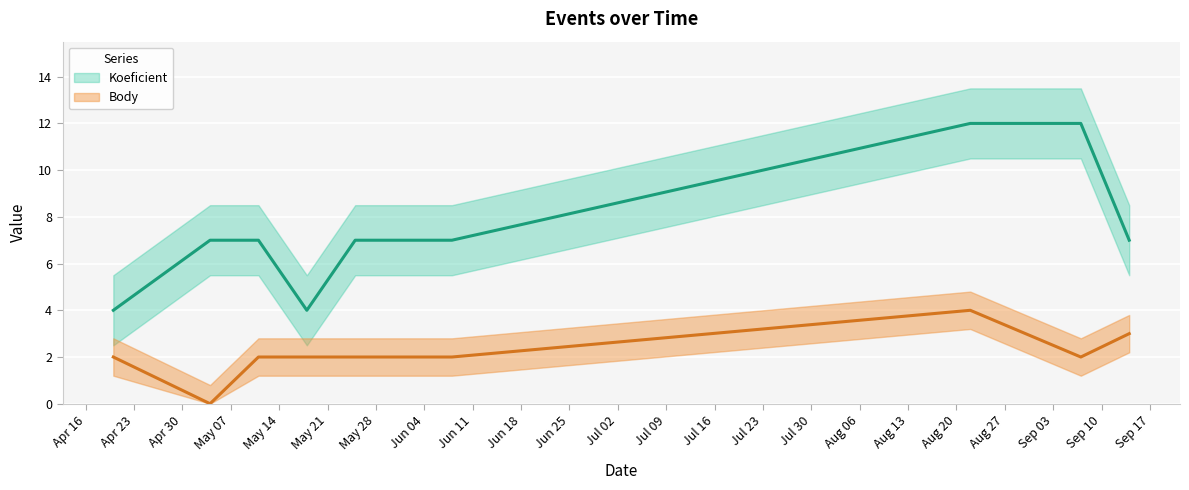

Where is the first local maximum for Body?

2019-08-22